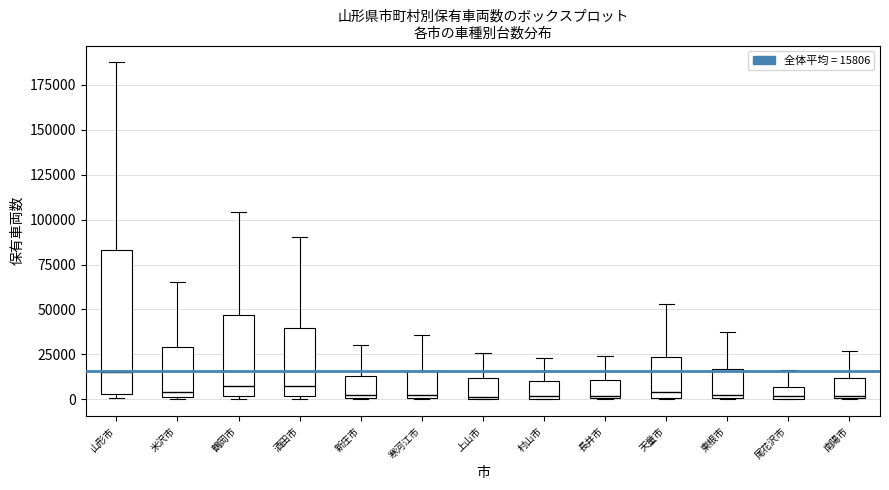

Comparing the boxes themselves (not the whiskers), which one is the tallest?

山形市